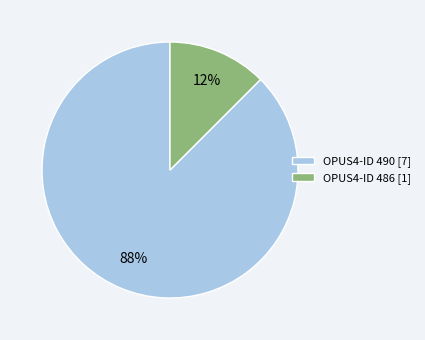

Which slice is the smallest?

OPUS4-ID 486 [1]